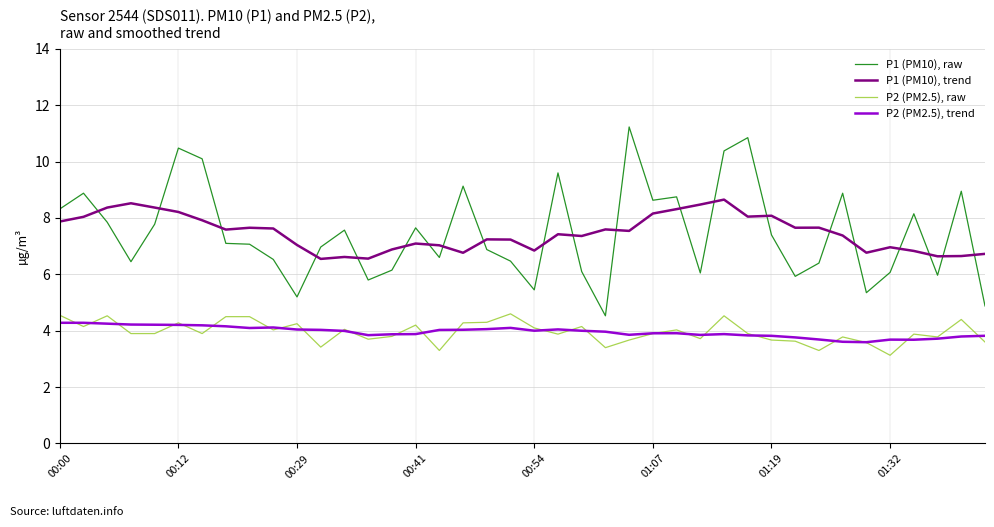

Rank the series by their maximum value, from highest to lowest.

P1 (PM10), raw, P1 (PM10), trend, P2 (PM2.5), raw, P2 (PM2.5), trend